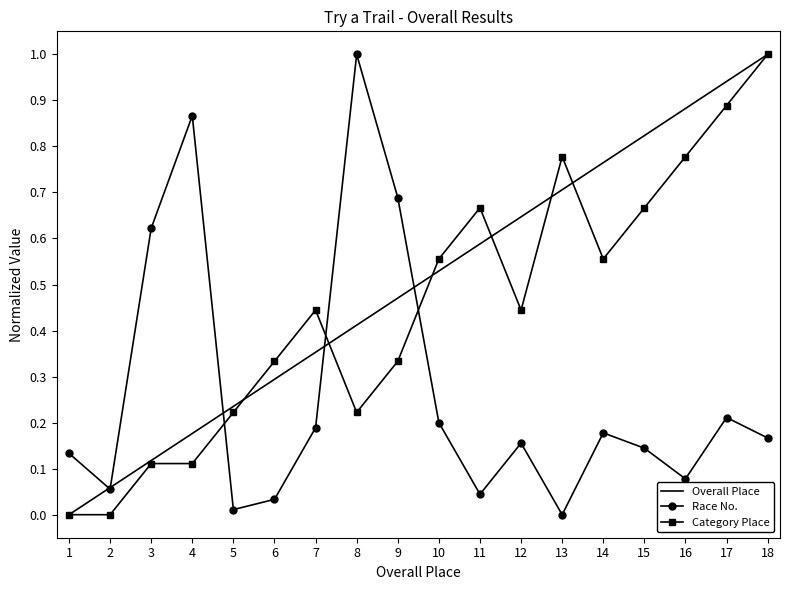

Is it true that Category Place equals 0.4 at 1?

False